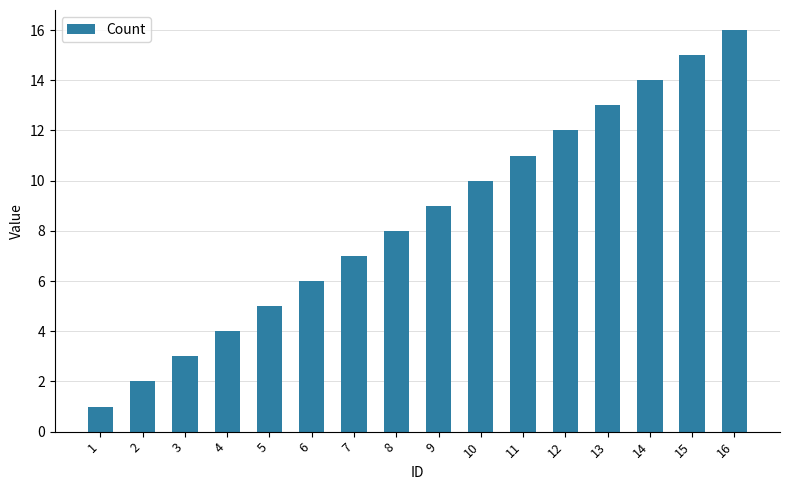

What is the smallest value displayed?

1